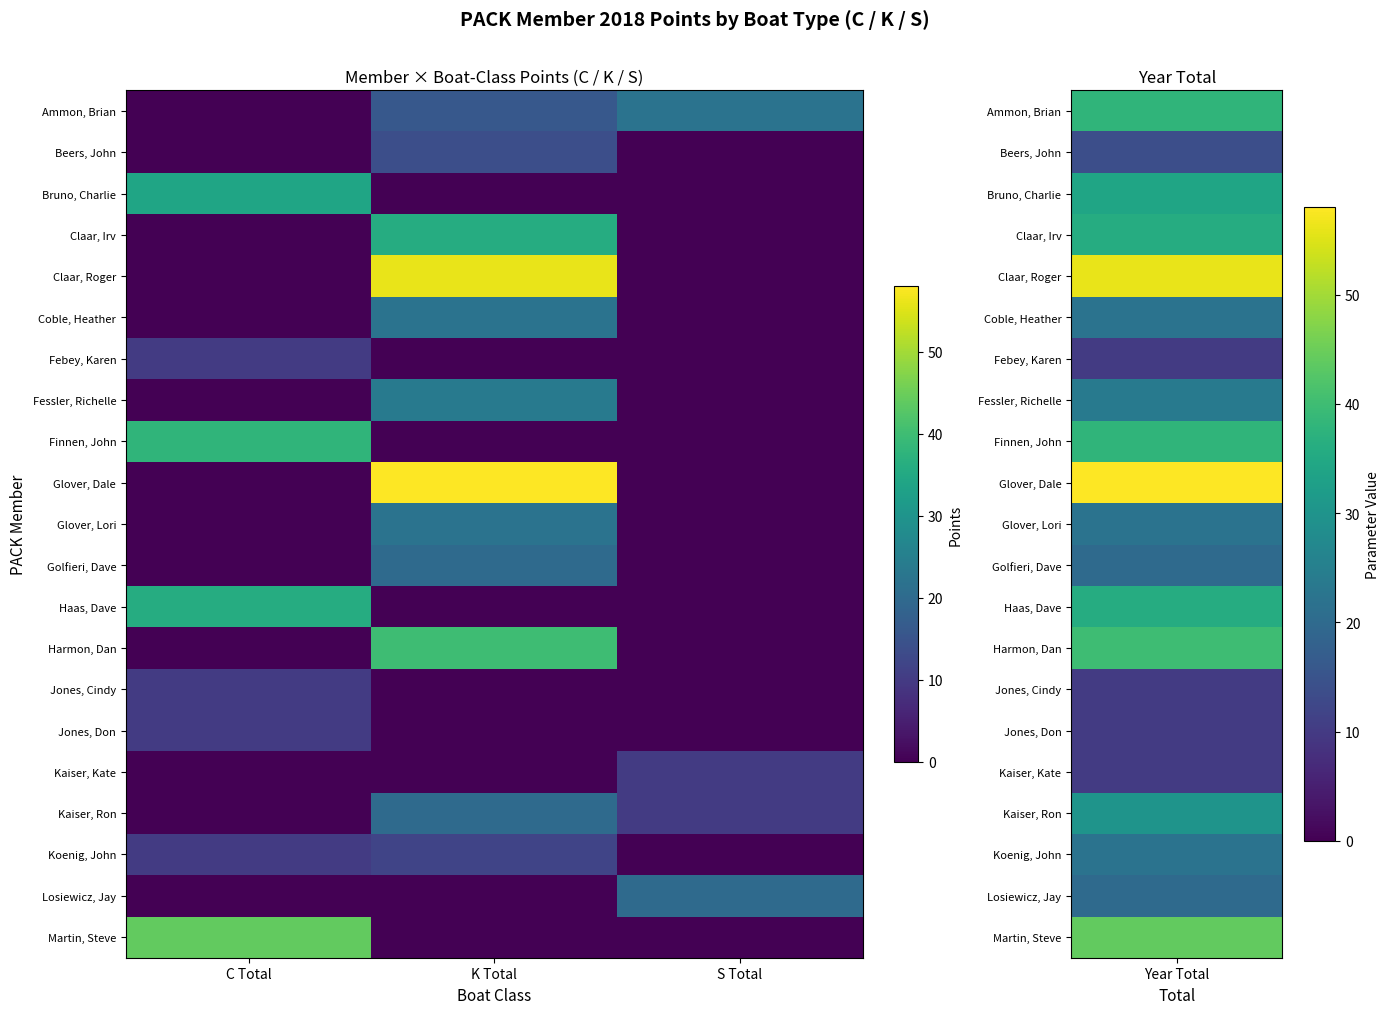

At which category is the sum across all series the highest?

K Total